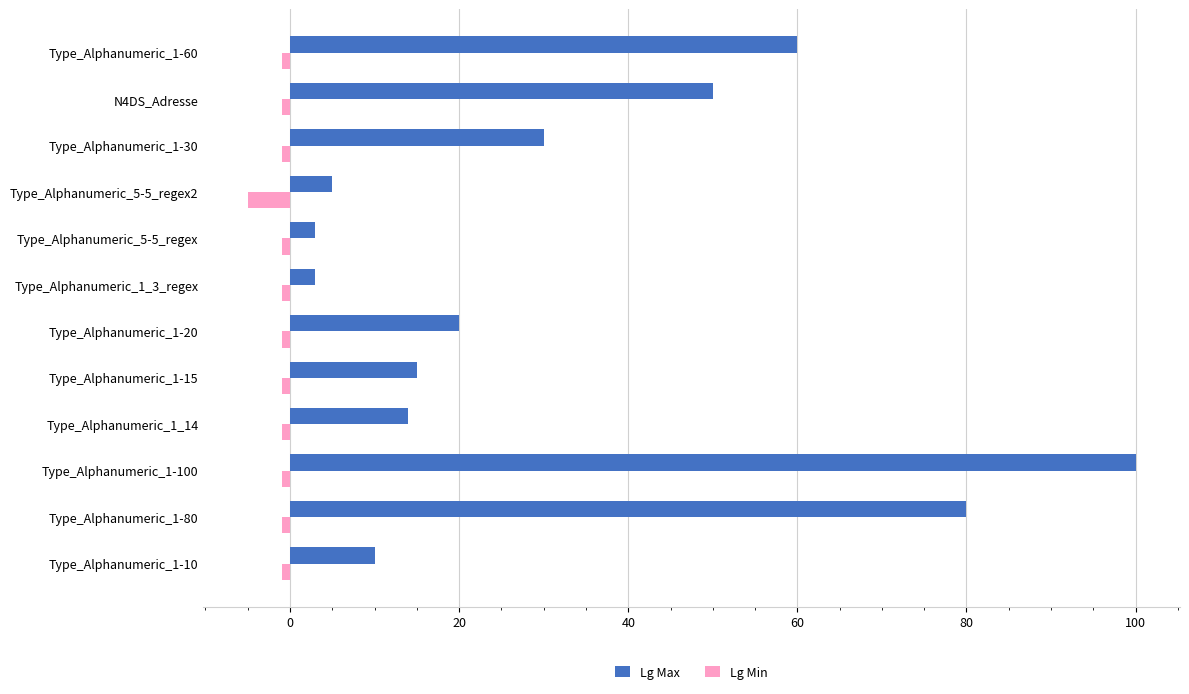

What is the smallest value displayed?

-5